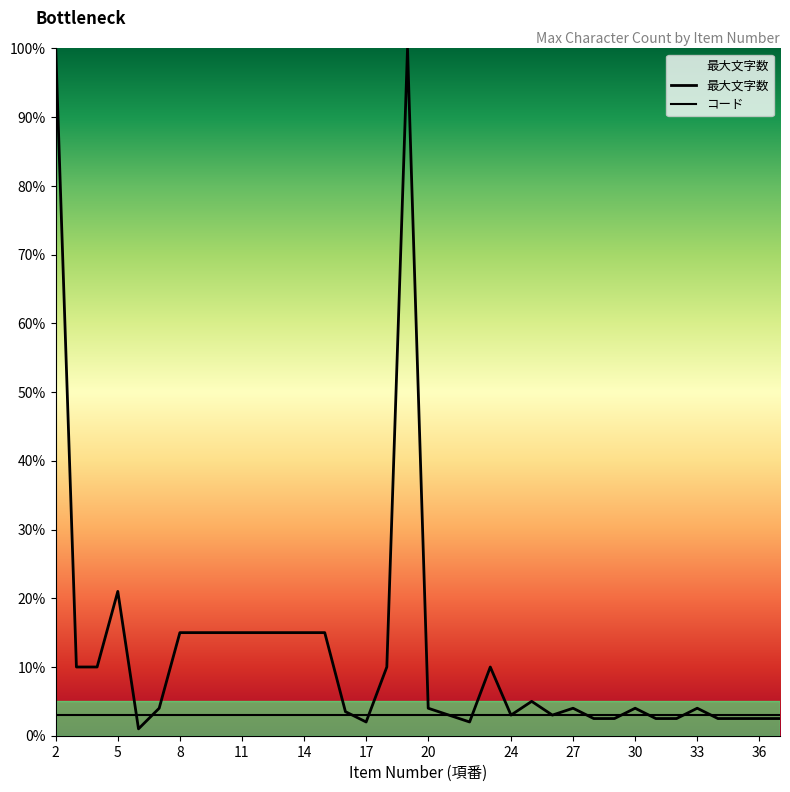

True or false: there are more than 2 points higher than both neighbors.

True